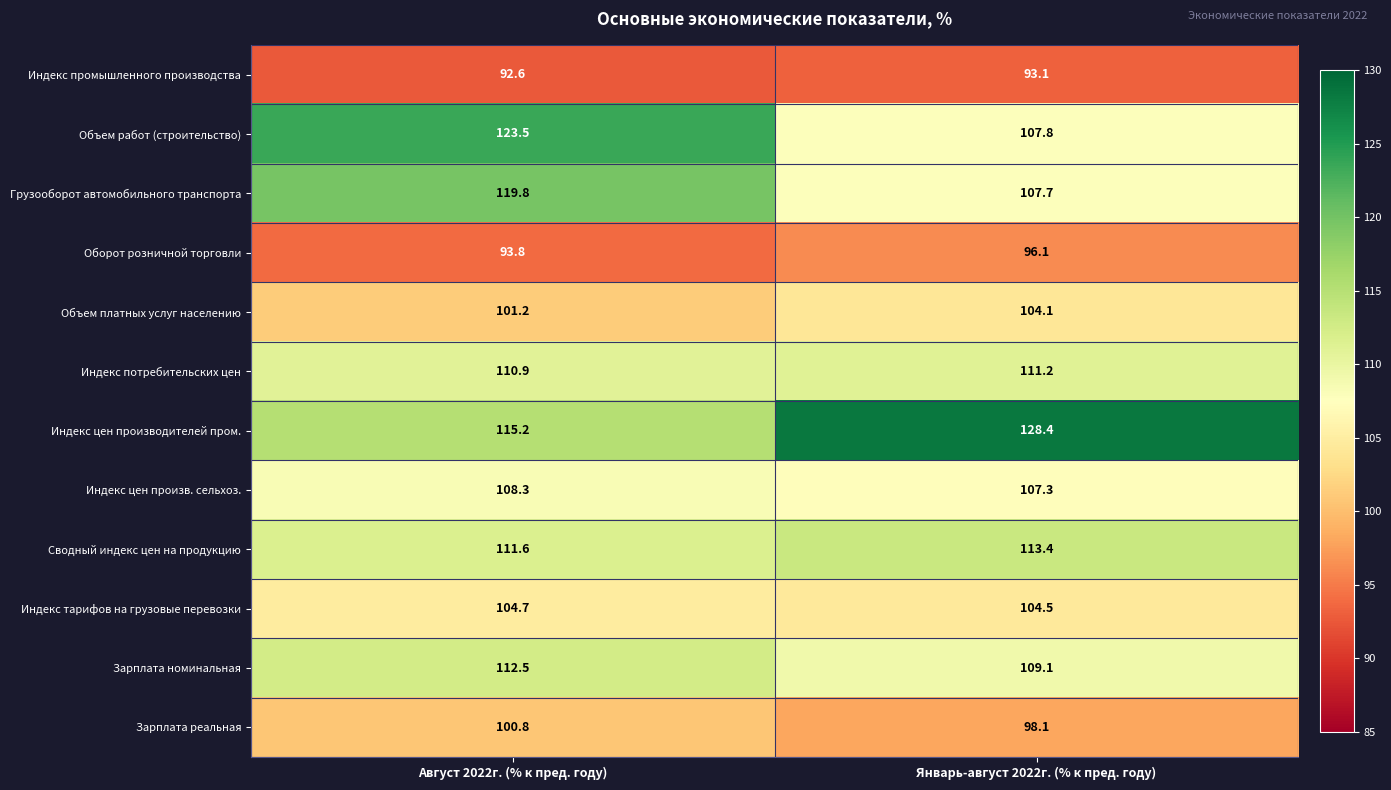

Is it true that Индекс цен производителей пром. equals 115.2 at Август 2022г. (% к пред. году)?

True